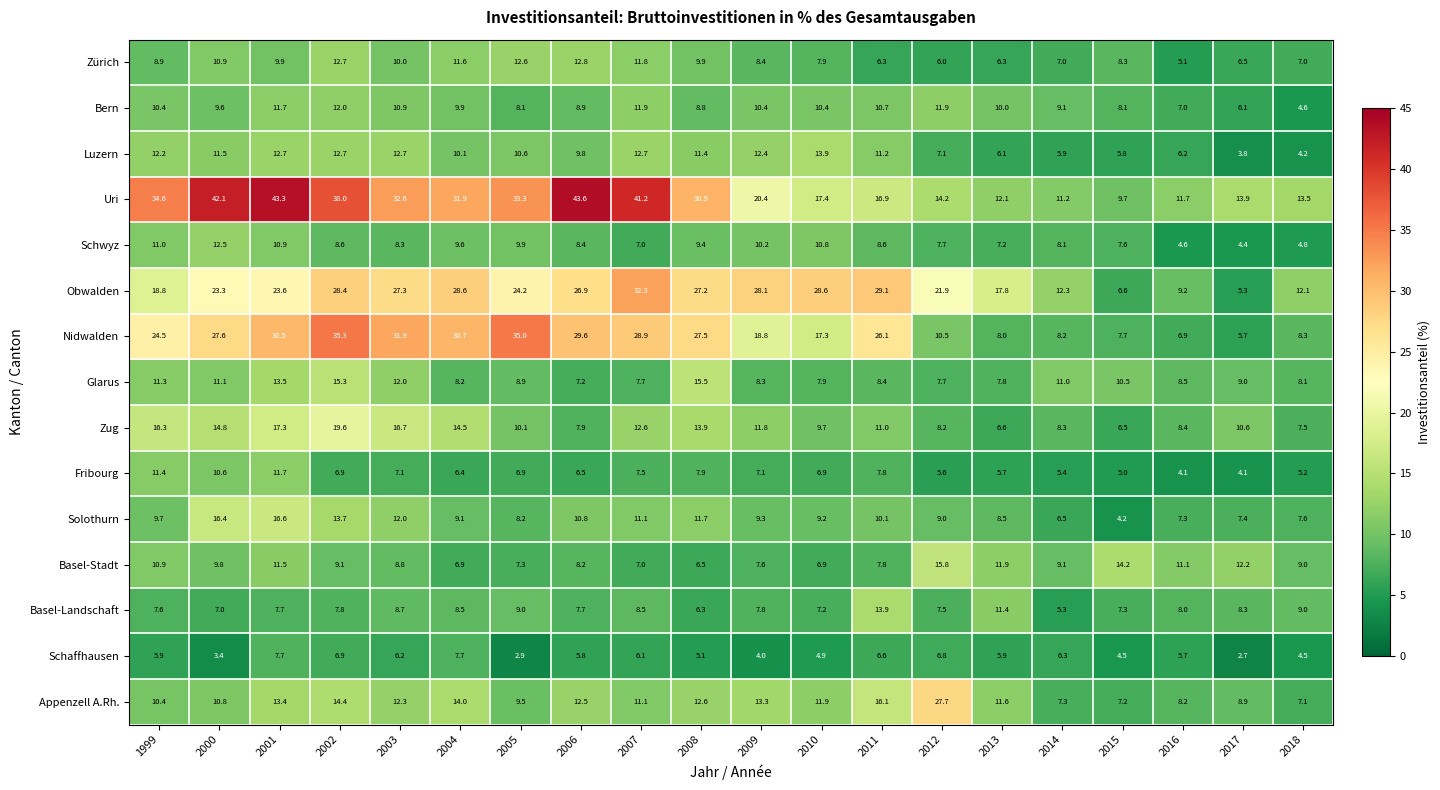

At how many categories does at least one series exceed 30?

10